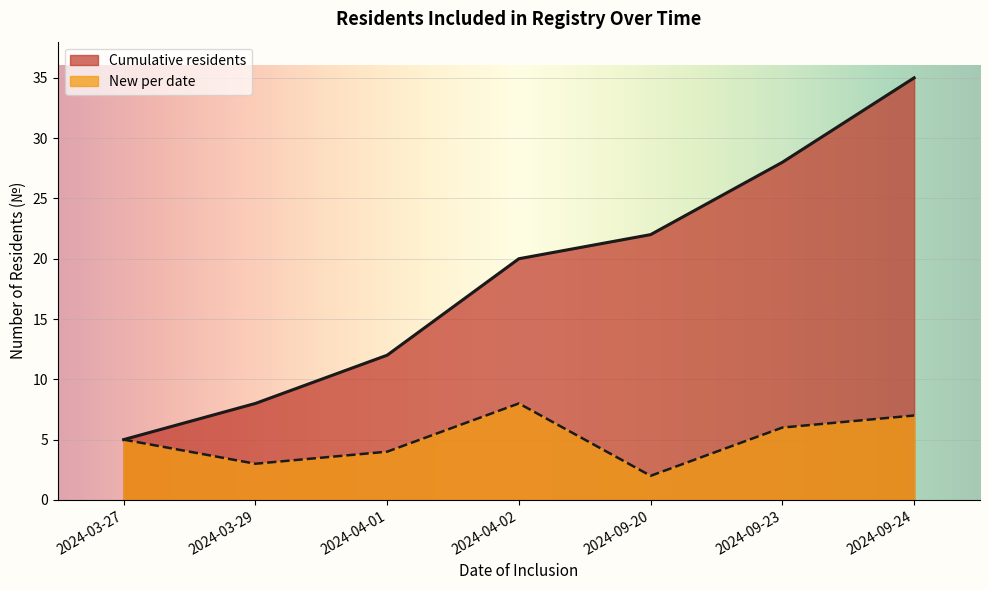

In New per date, how many points are higher than both neighbors (excluding endpoints)?

1